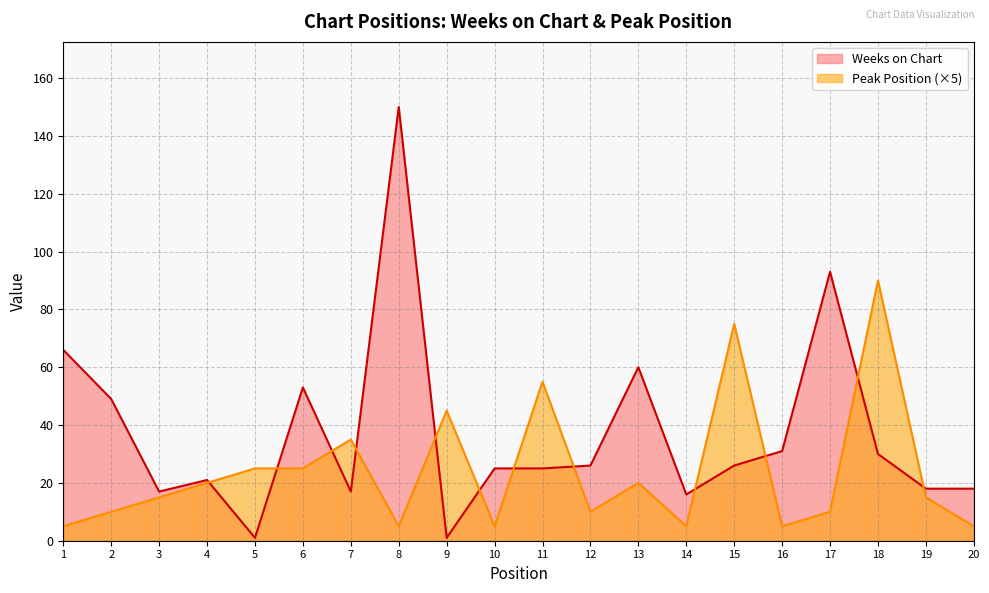

The Peak Position series shows 25 at 6. True or false?

True